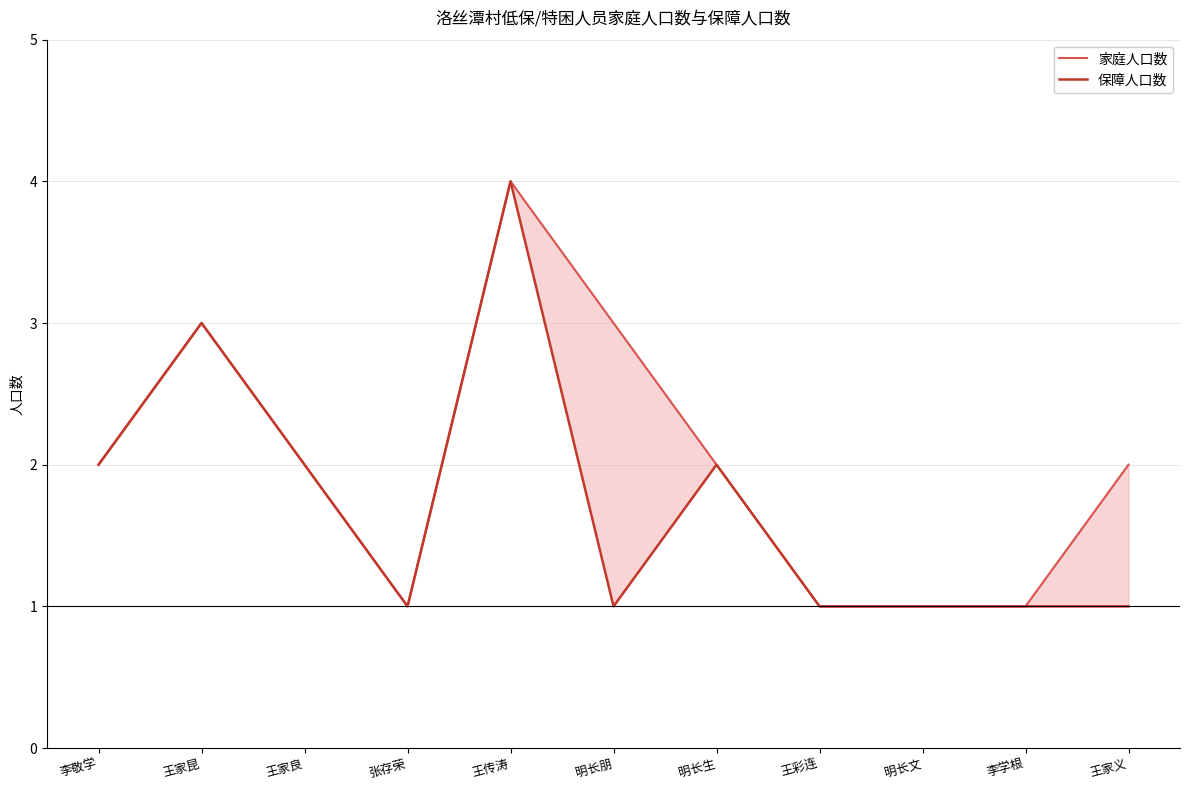

At which category does 家庭人口数 reach its first local valley?

张存荣